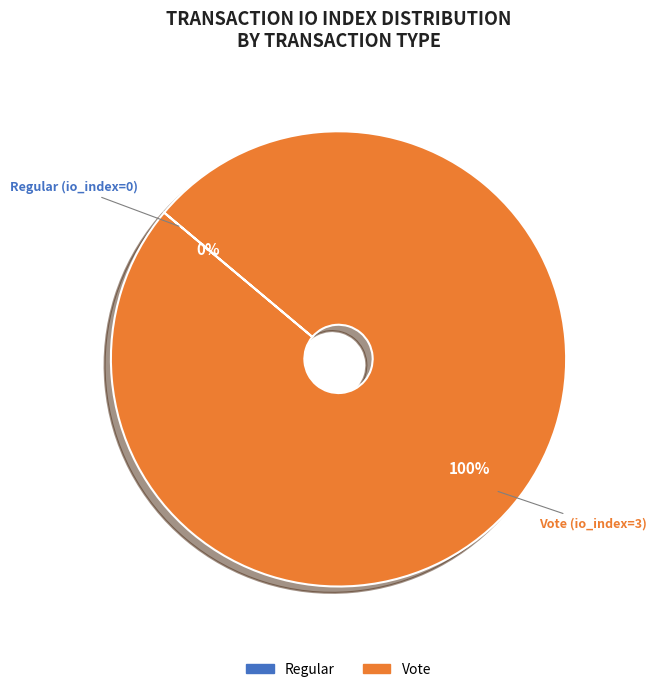

The Regular (io_index=0) slice represents 0% of the pie. True or false?

True